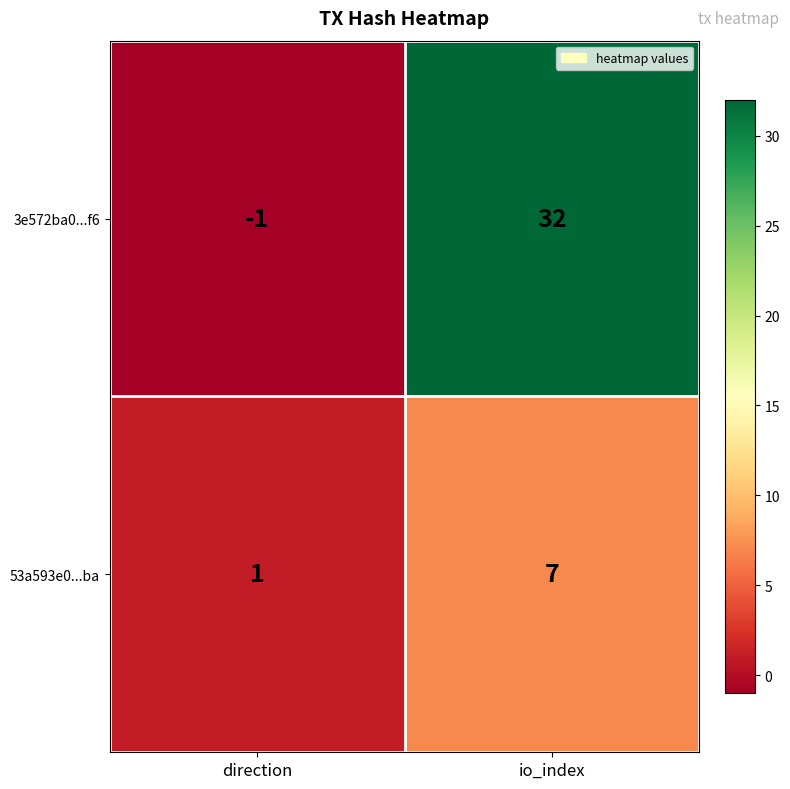

Reading left to right, list all the values displayed in this chart.

3e572ba0...f6: direction=-1	io_index=32
53a593e0...ba: direction=1	io_index=7